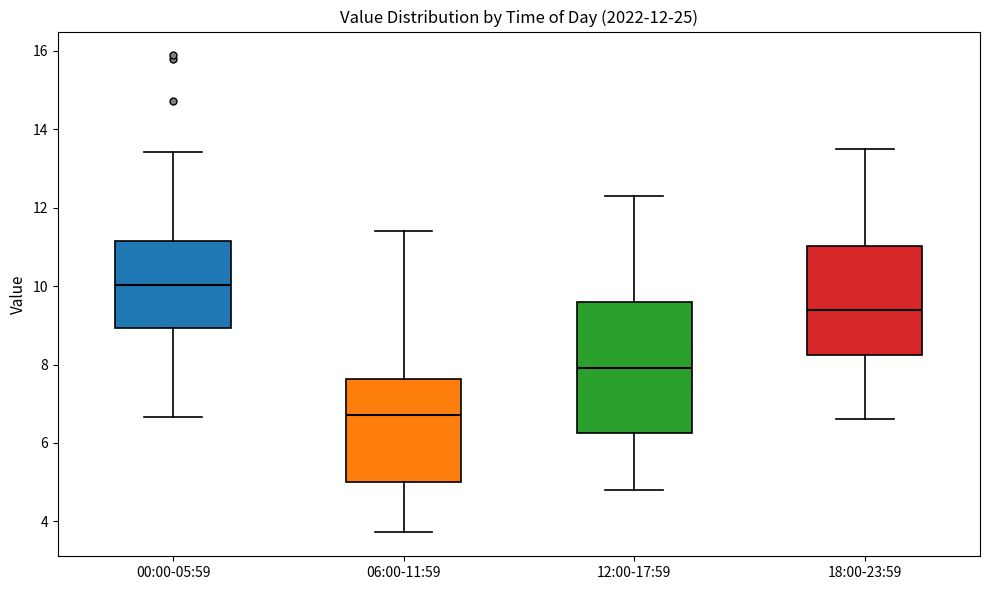

Comparing the boxes themselves (not the whiskers), which one is the tallest?

12:00-17:59